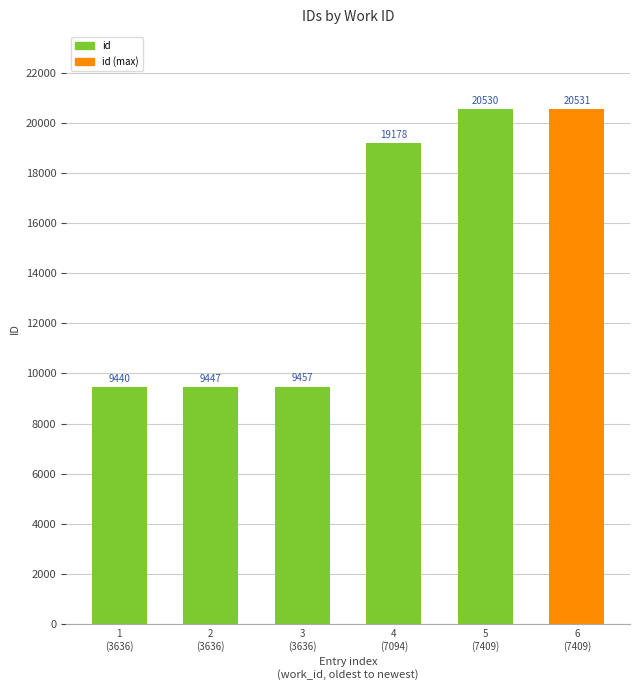

What position from the left is 1
(3636)?

1